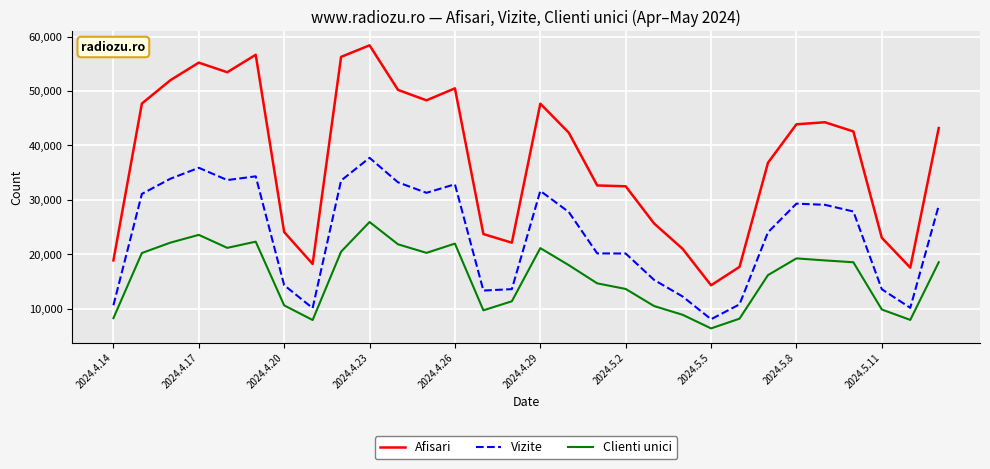

What is the smallest value displayed?

6359